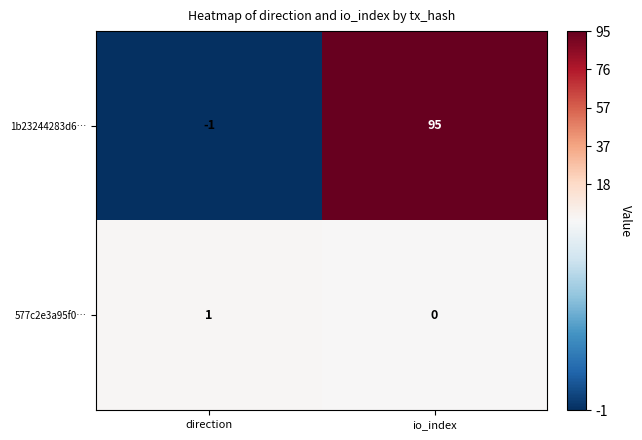

Rank the series by their maximum value, from lowest to highest.

577c2e3a95f0…, 1b23244283d6…